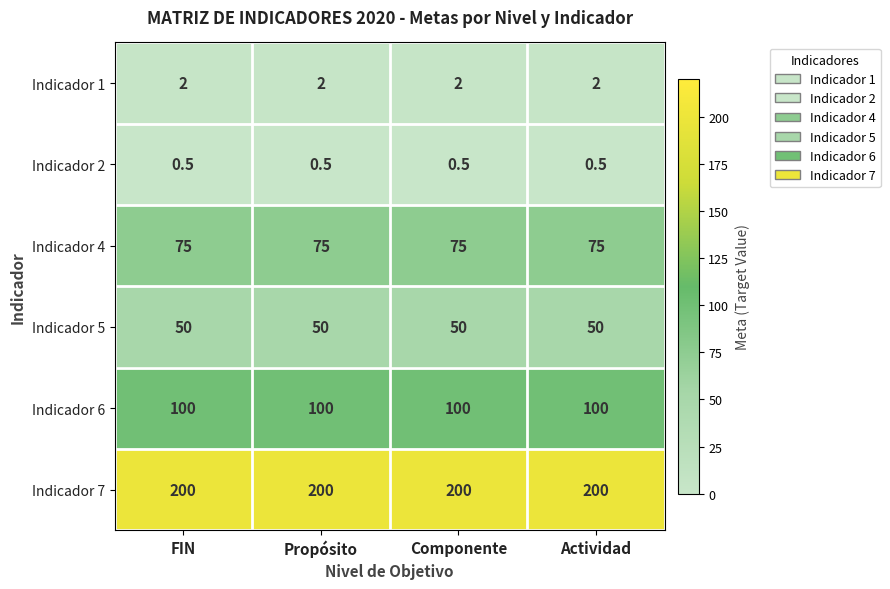

How many series are shown in this chart?

6